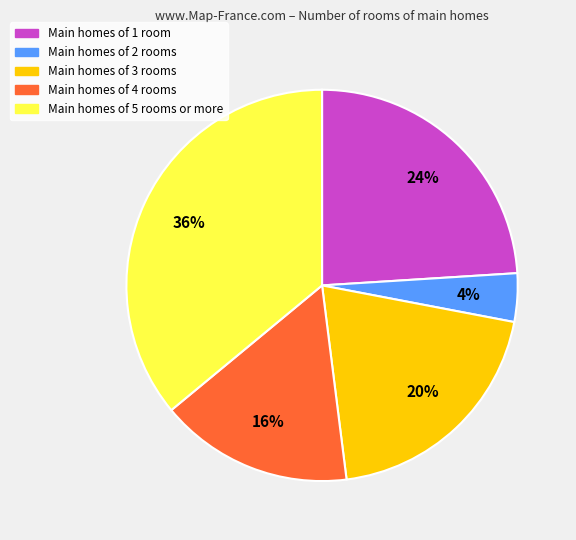

To the nearest percent, what is the difference between the largest and smallest slice percentages?

32%